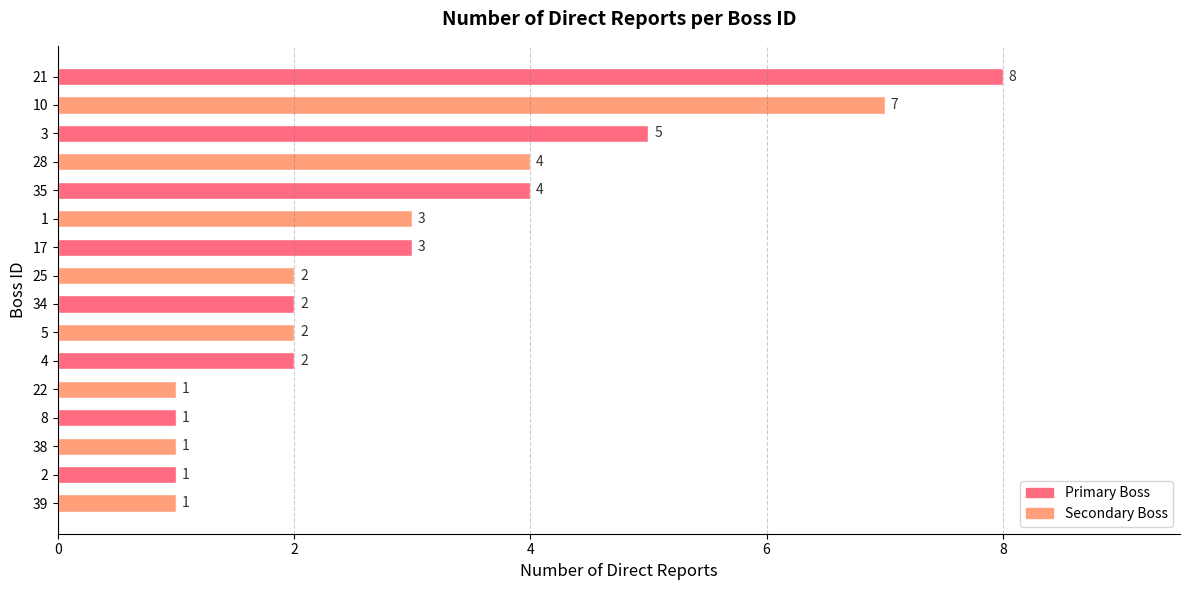

What is the average value?

3